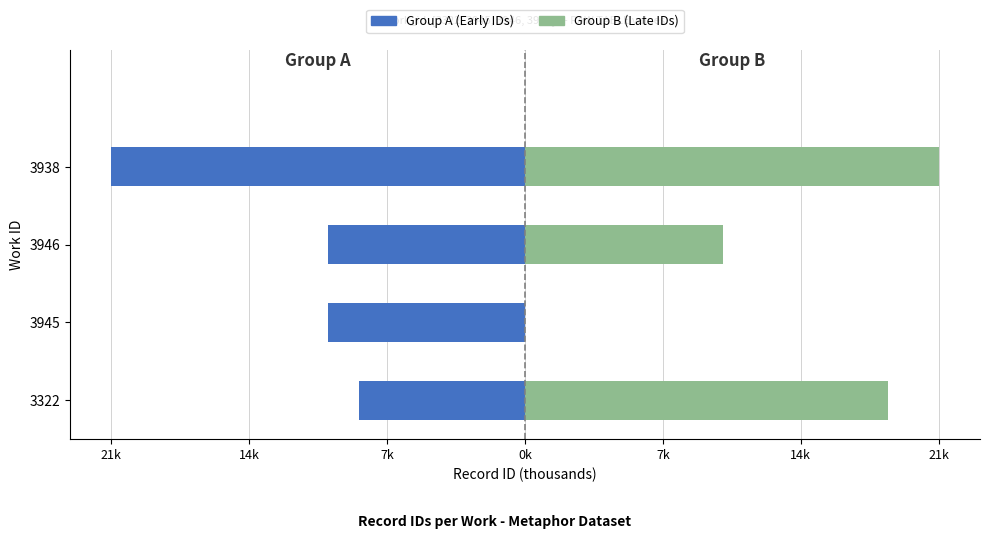

Are the bars horizontal?

Yes